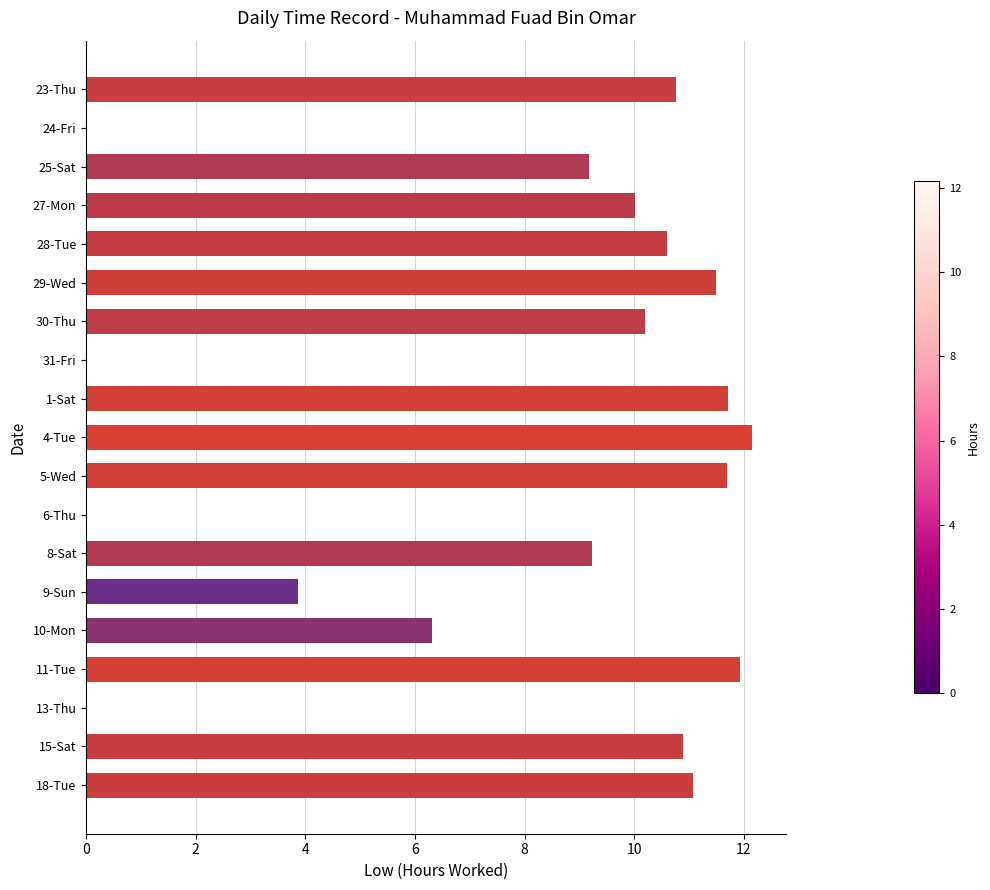

The chart shows a value of 9.2 at 25-Sat. True or false?

True